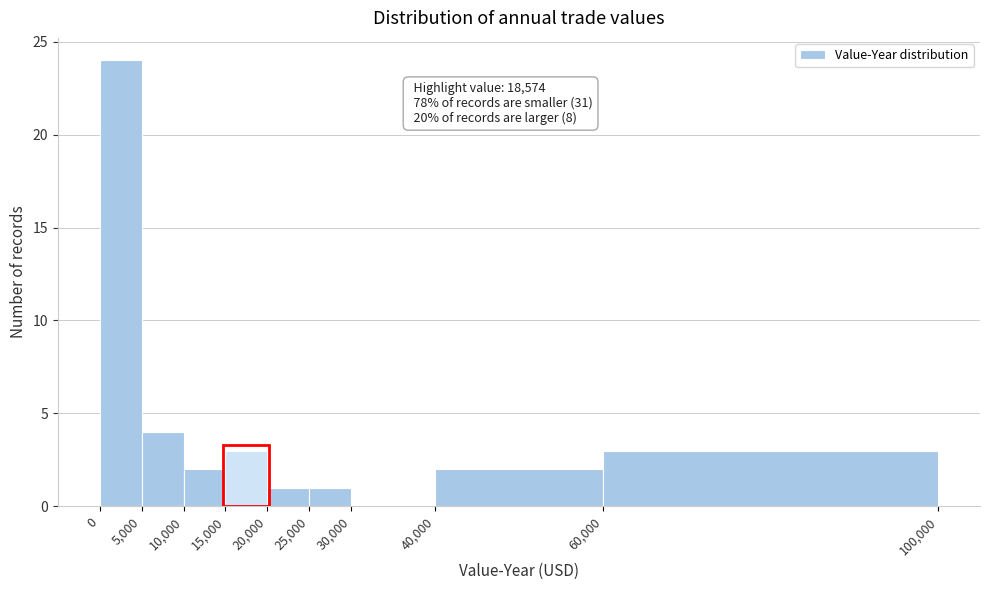

Over which range of the x-axis is the bar tallest?

0 to 5,000